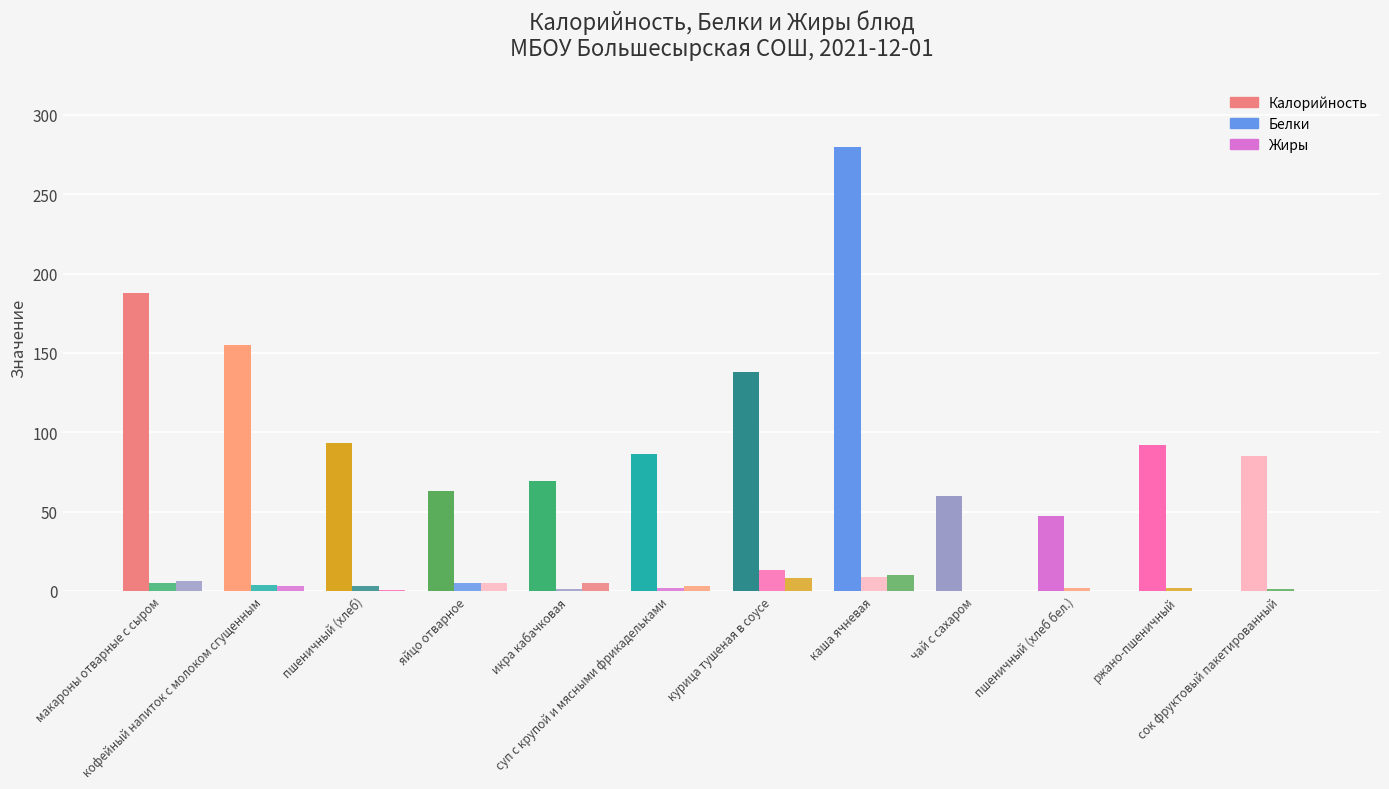

What is the difference between the Жиры values at курица тушеная в соусе and макароны отварные с сыром?

2.0